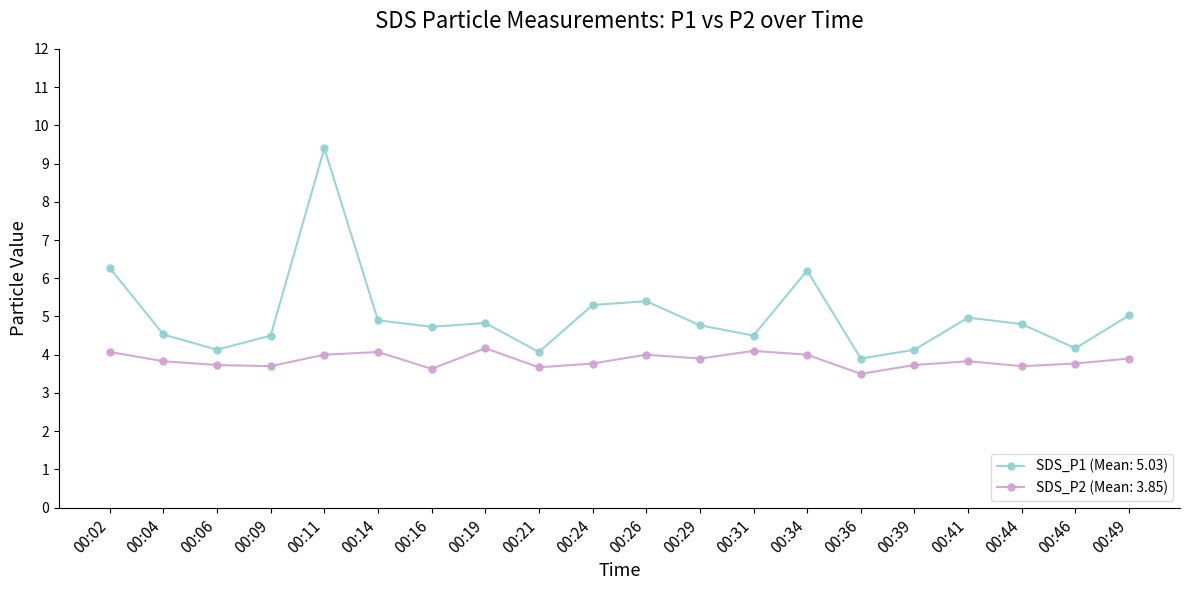

List the series in order of their peak value, highest first.

SDS_P1 (Mean: 5.03), SDS_P2 (Mean: 3.85)